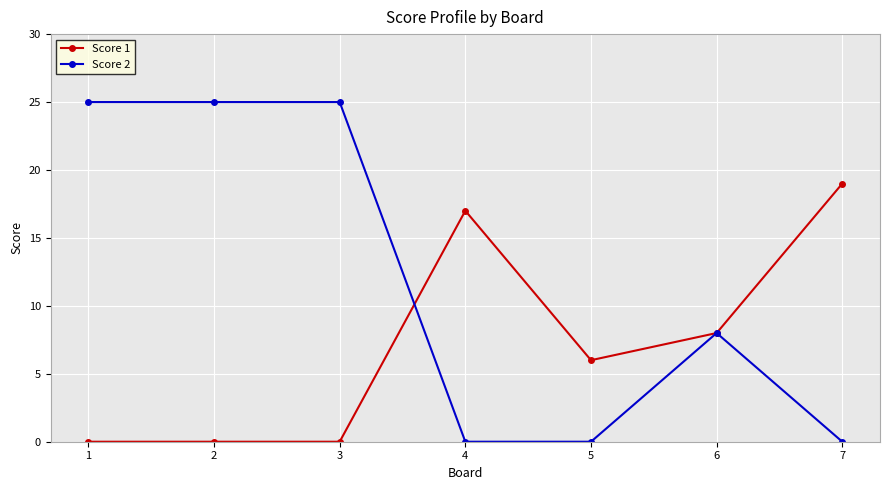

Count the Score 1 values in the range 0 to 17.

6